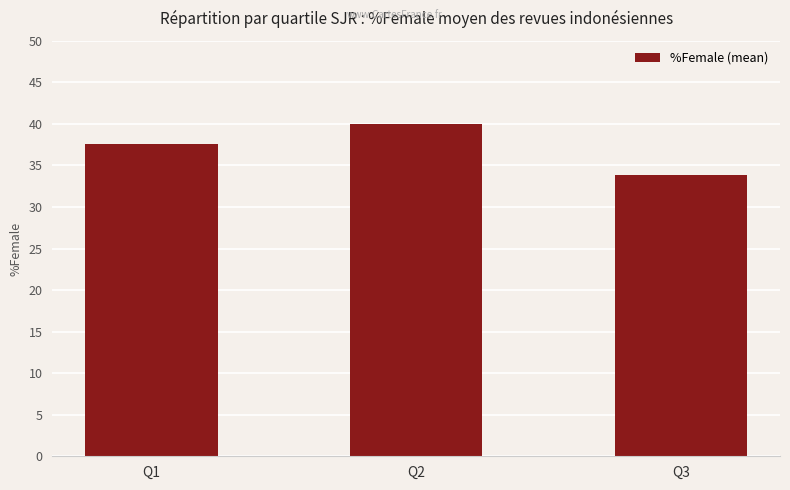

What is the maximum value shown in the chart?

40.0